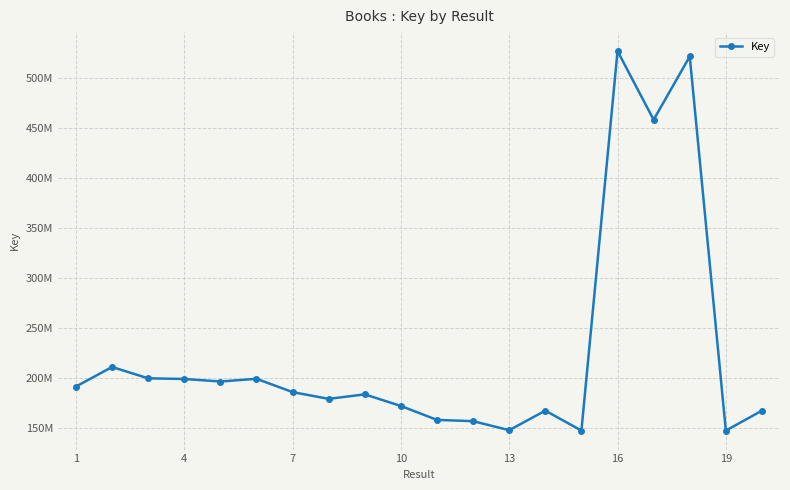

How many interior local valleys (lower than both neighbors) does the data have?

6